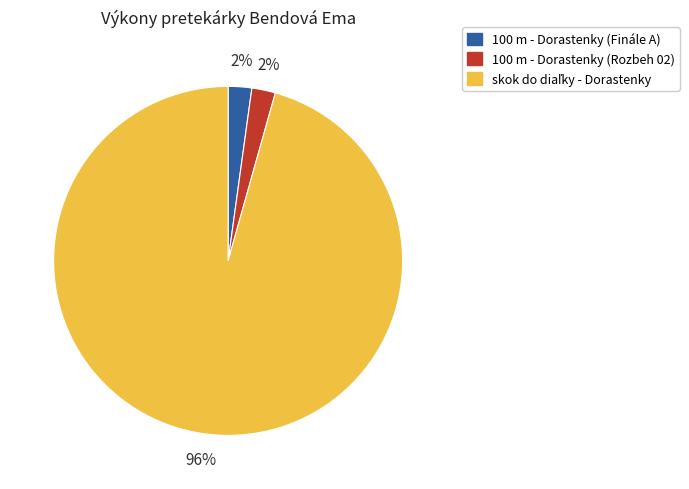

Does any single category account for the majority?

Yes